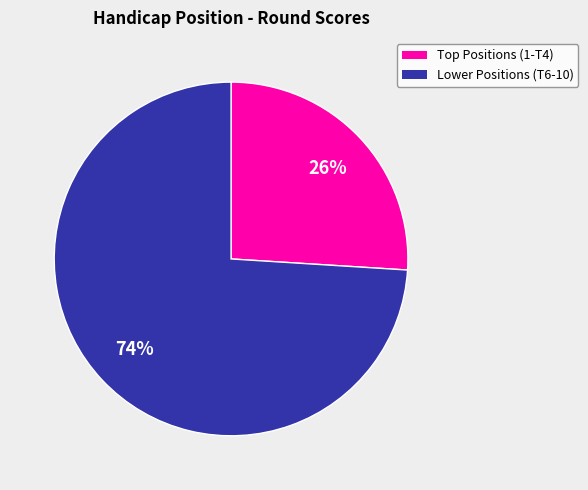

To the nearest percent, what is the difference between the largest and smallest slice percentages?

48%